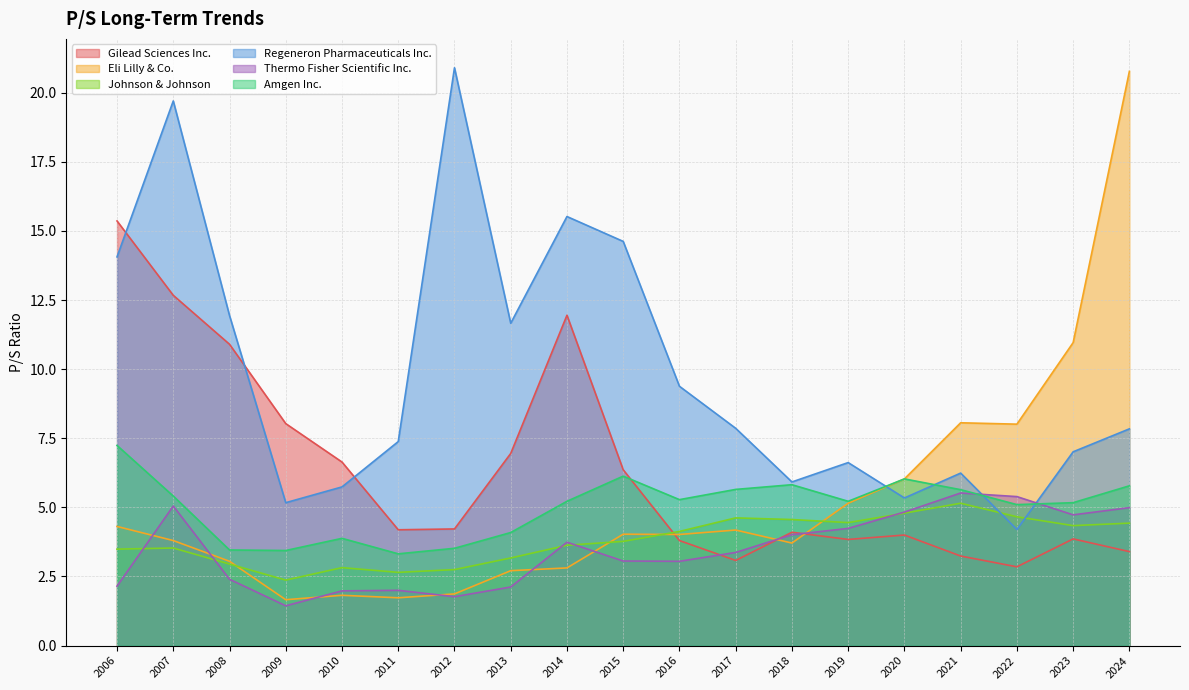

How many interior local valleys does the Johnson & Johnson series have?

4